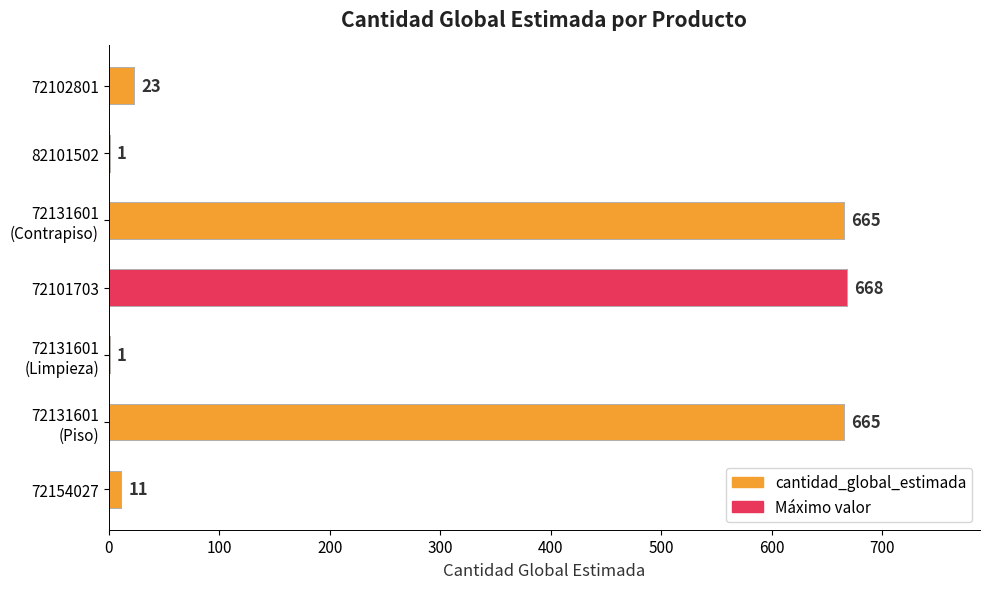

Read the value at 72101703, to the nearest 100.

700